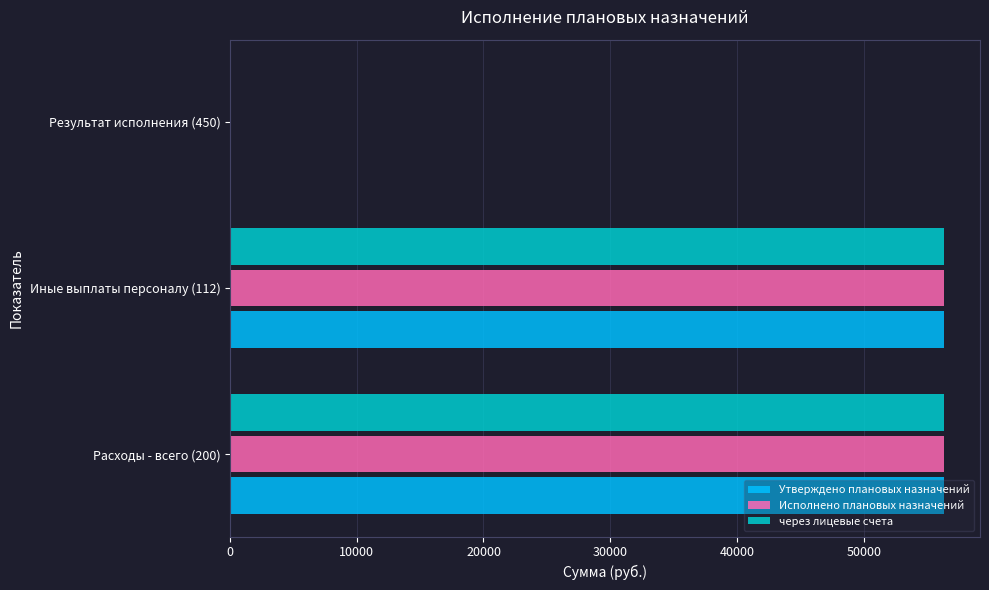

Count the number of categories in the chart.

3